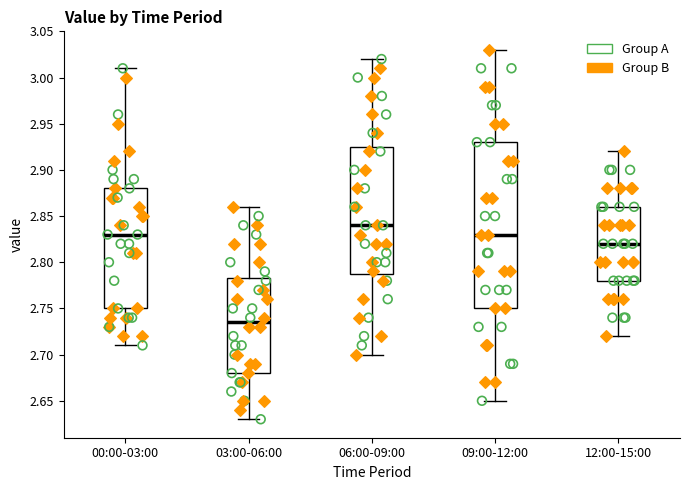

Which box has the highest median line?

06:00-09:00